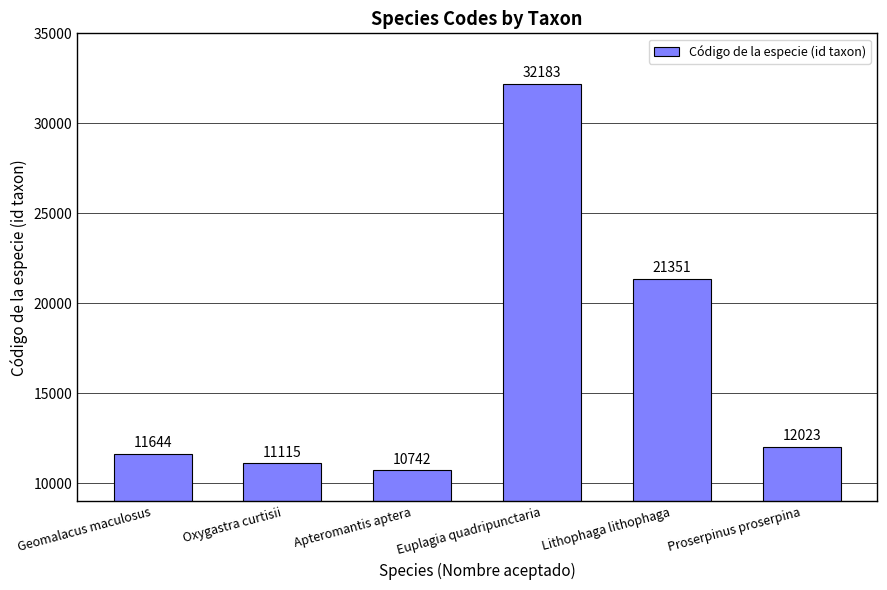

Rank the categories by value from lowest to highest.

Apteromantis aptera, Oxygastra curtisii, Geomalacus maculosus, Proserpinus proserpina, Lithophaga lithophaga, Euplagia quadripunctaria